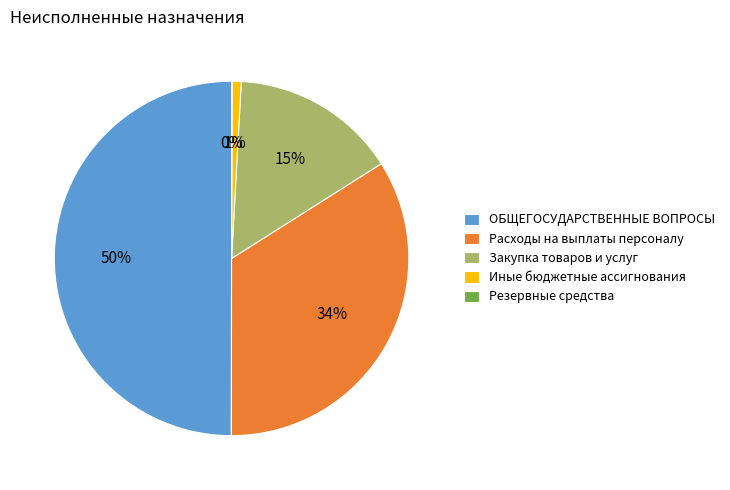

To the nearest percent, what is the difference between the Расходы на выплаты персоналу and ОБЩЕГОСУДАРСТВЕННЫЕ ВОПРОСЫ slice percentages?

16%